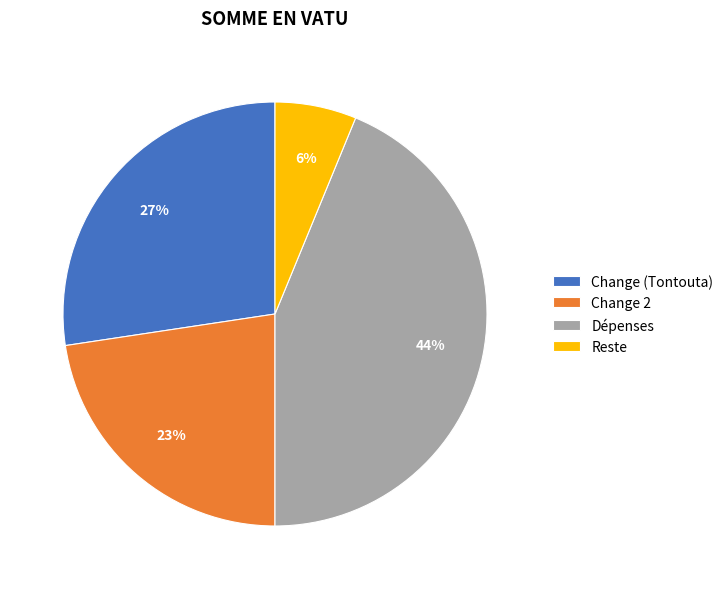

True or false: Change 2 accounts for 17% of the total.

False